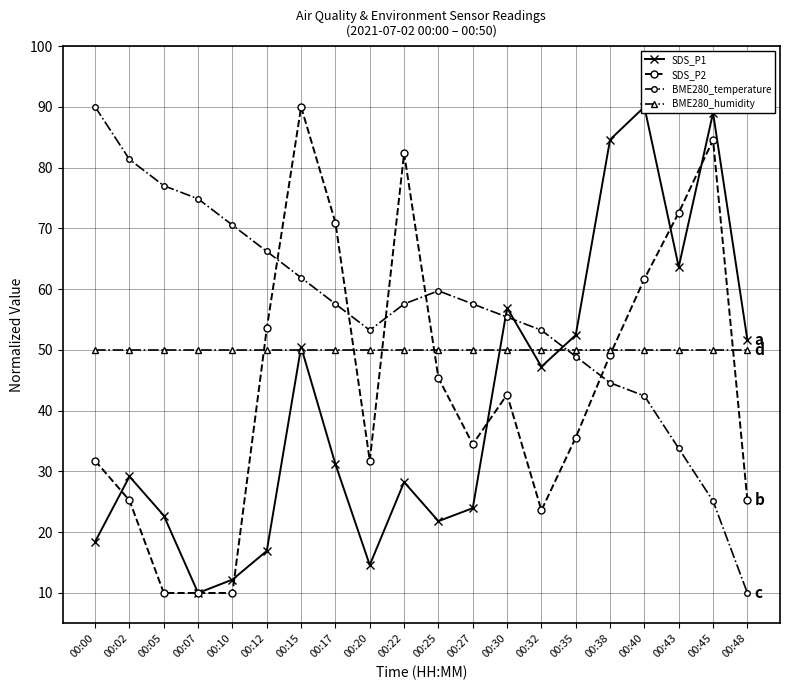

List the series in order of their overall mean, lowest first.

SDS_P1, SDS_P2, BME280_humidity, BME280_temperature